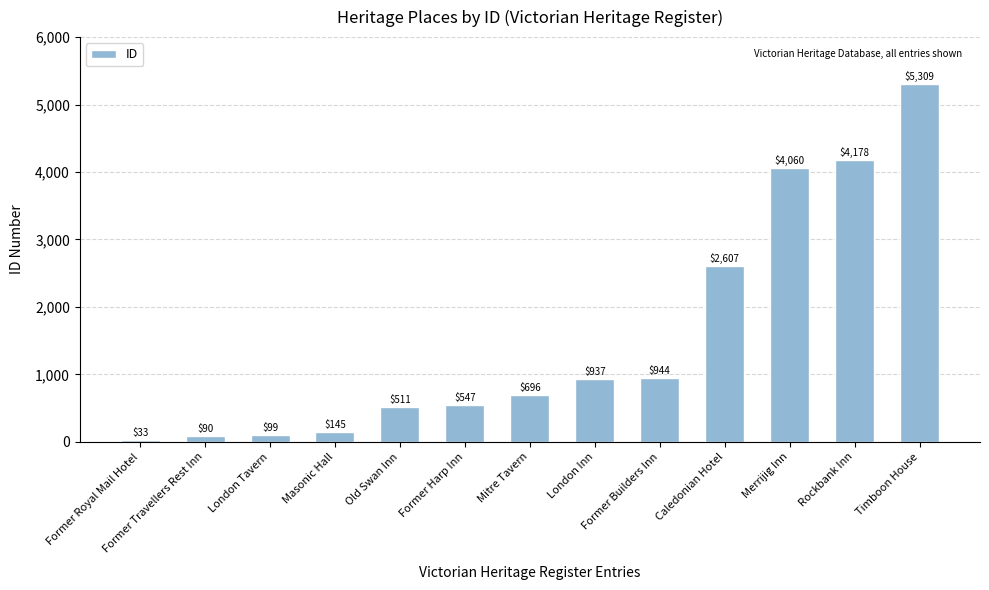

Where is the data nearest to the value 2671?

Caledonian Hotel